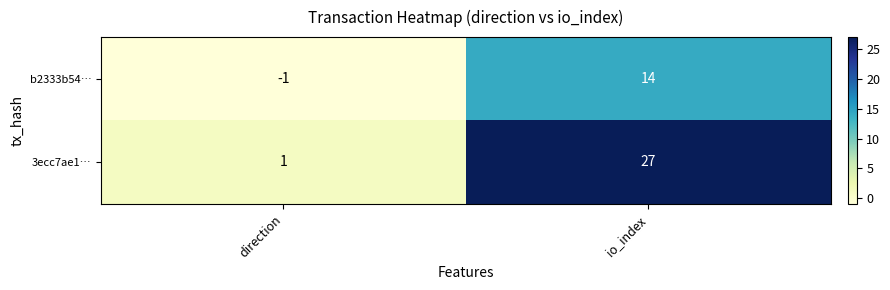

What is the sum of all 3ecc7ae1… values?

28